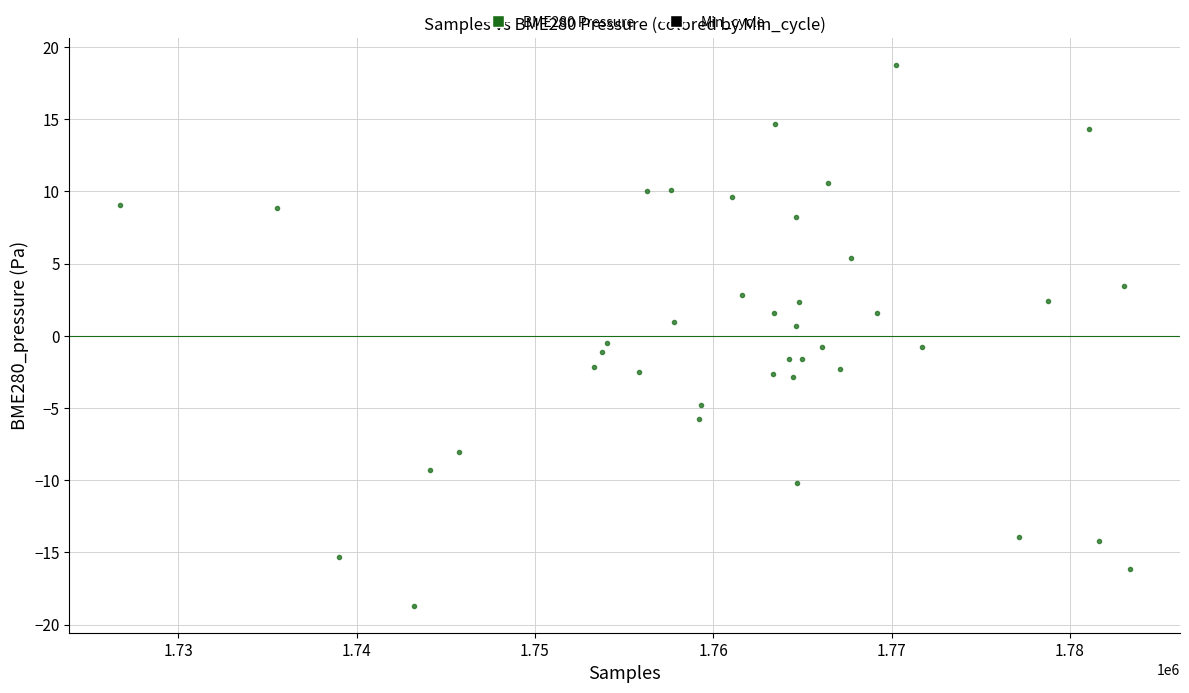

What is the range of X values (max minus min)?

56616.0